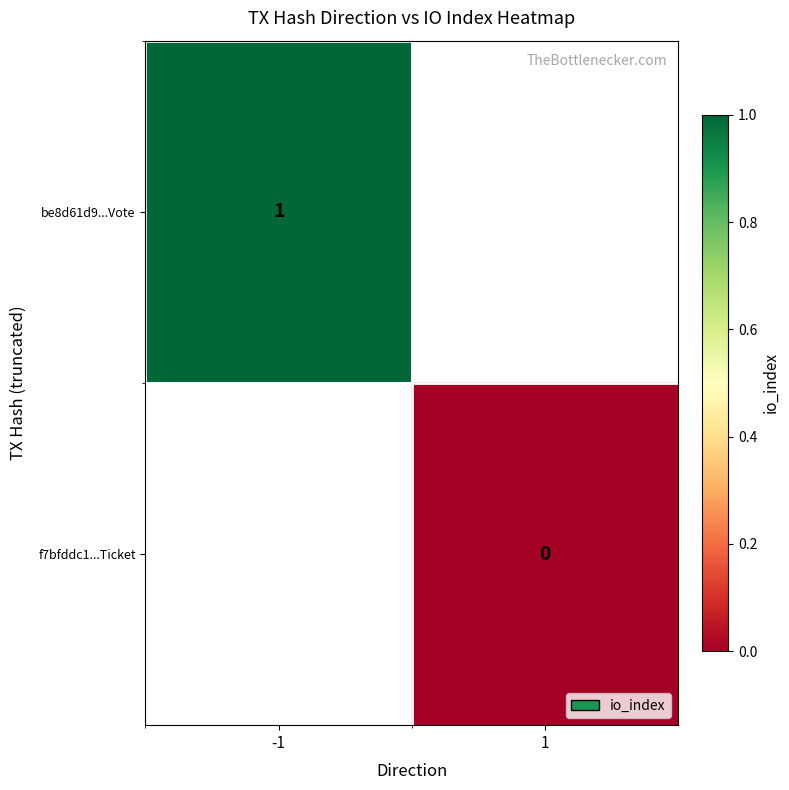

Is it true that be8d61d9...Vote equals 2 at -1?

False